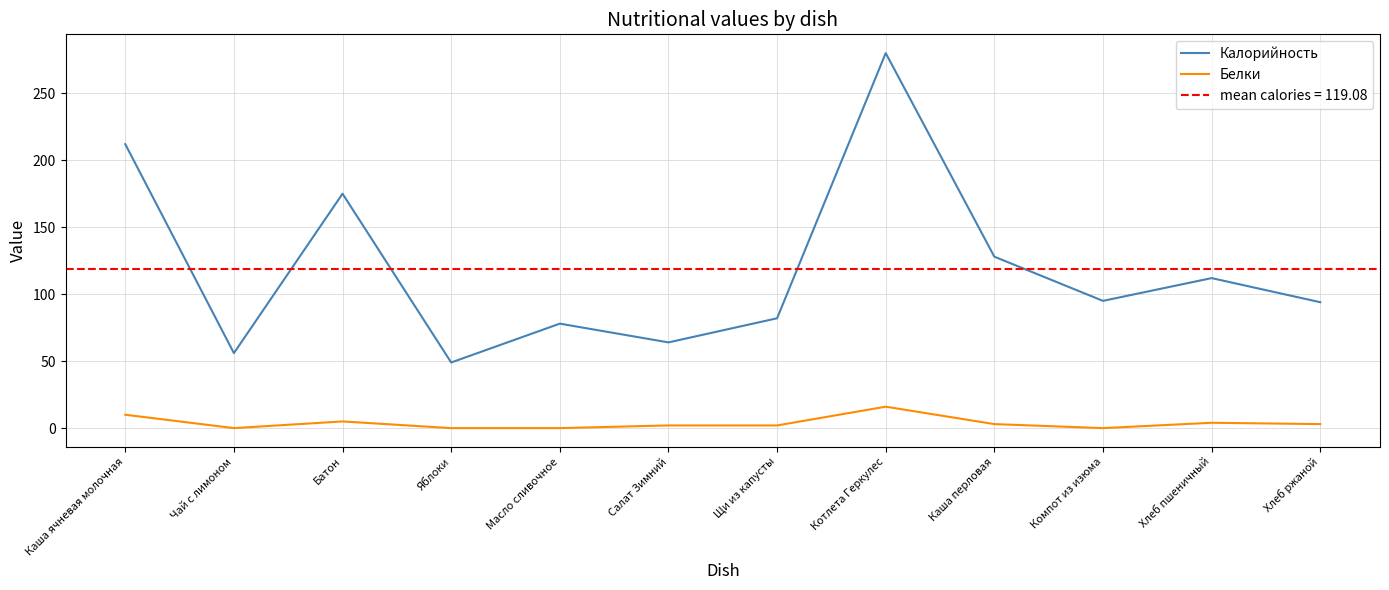

How many categories are shown in the chart?

12